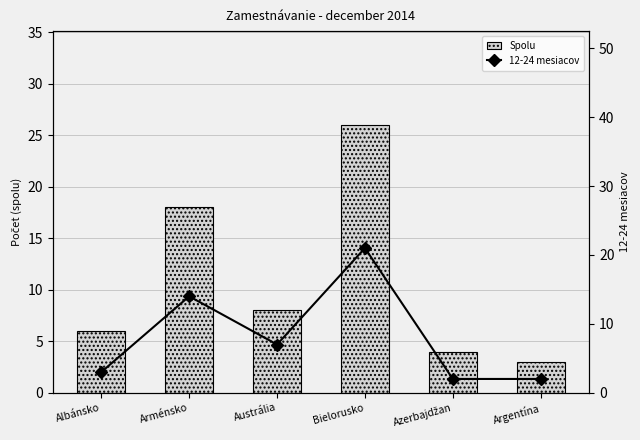

Is the value of Spolu at Albánsko greater than the value of 12-24 mesiacov at Argentína?

Yes